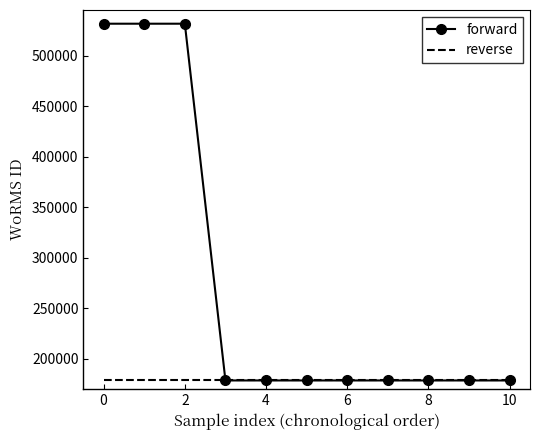

Rank the series by their maximum value, from highest to lowest.

forward, reverse